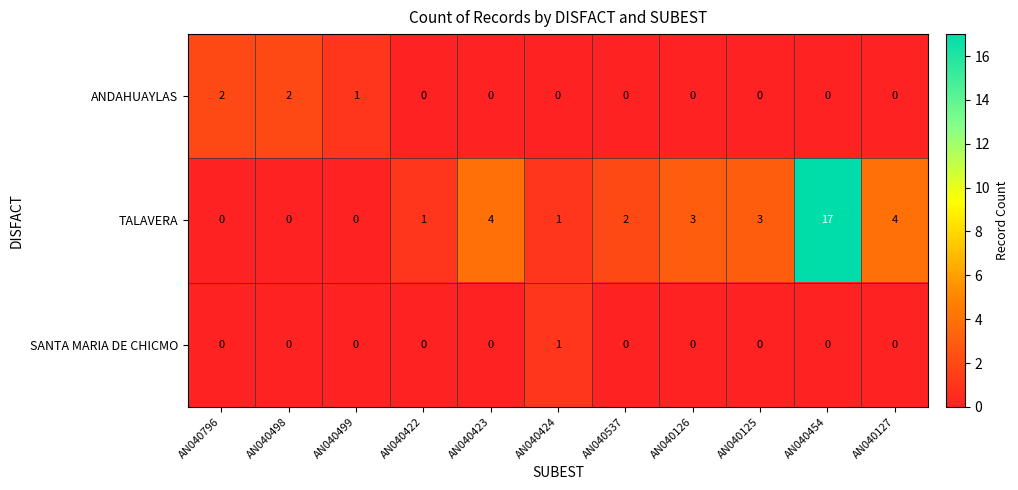

Where does the TALAVERA series first go above 2?

AN040423